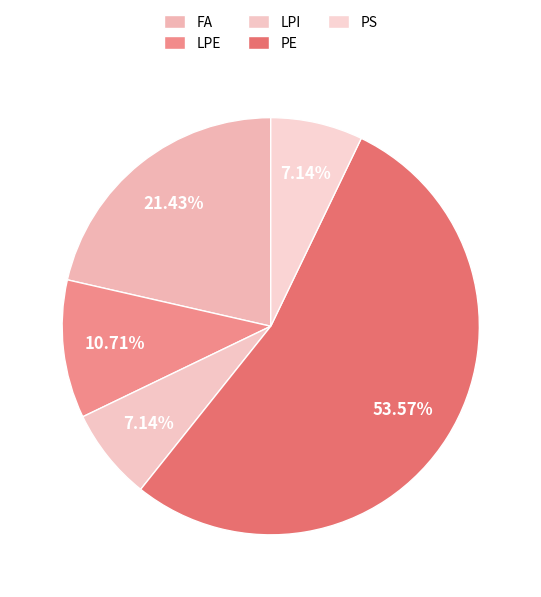

How many slices are in this pie chart?

5